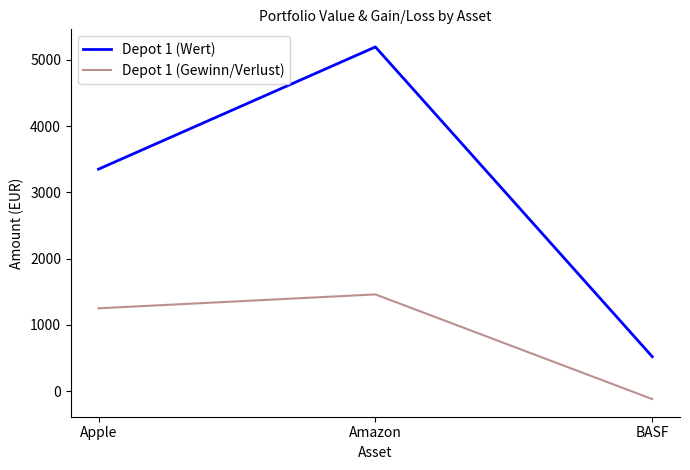

The Depot 1 (Wert) series shows 932 at BASF. True or false?

False